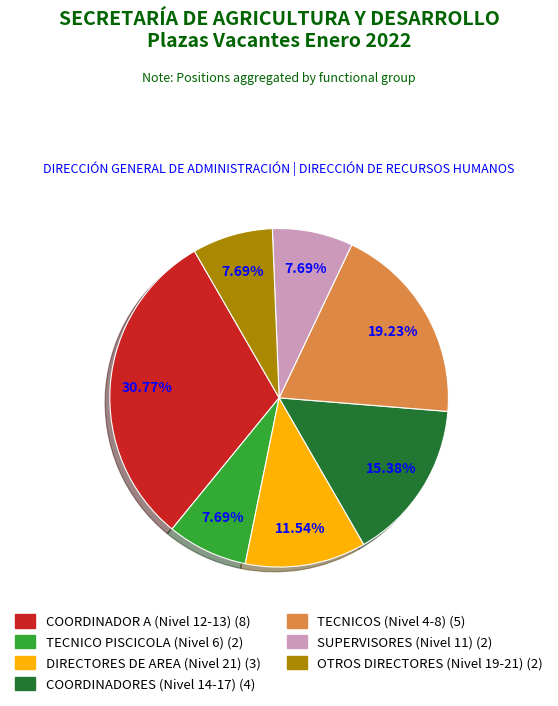

Is there any slice that represents more than half of the pie?

No